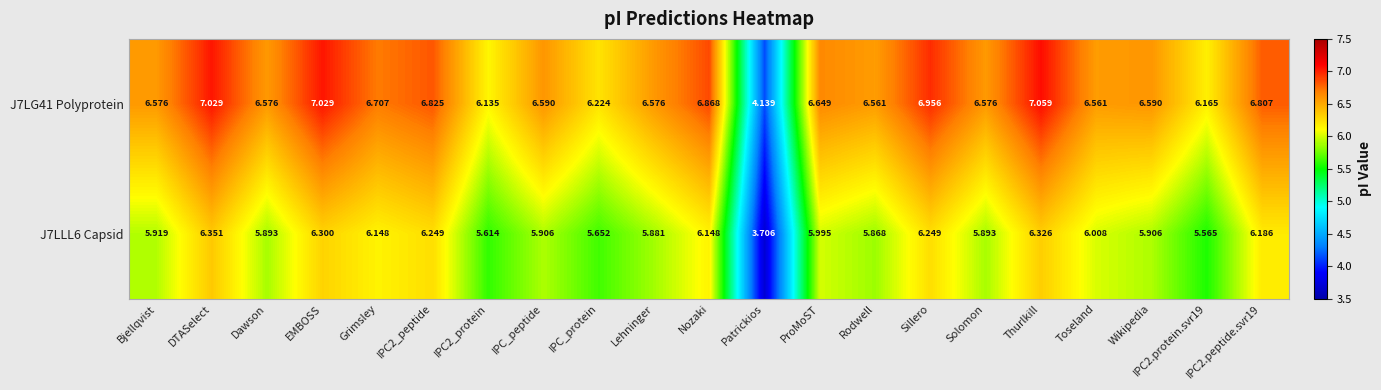

Where does the J7LLL6 Capsid series first go above 5?

Bjellqvist